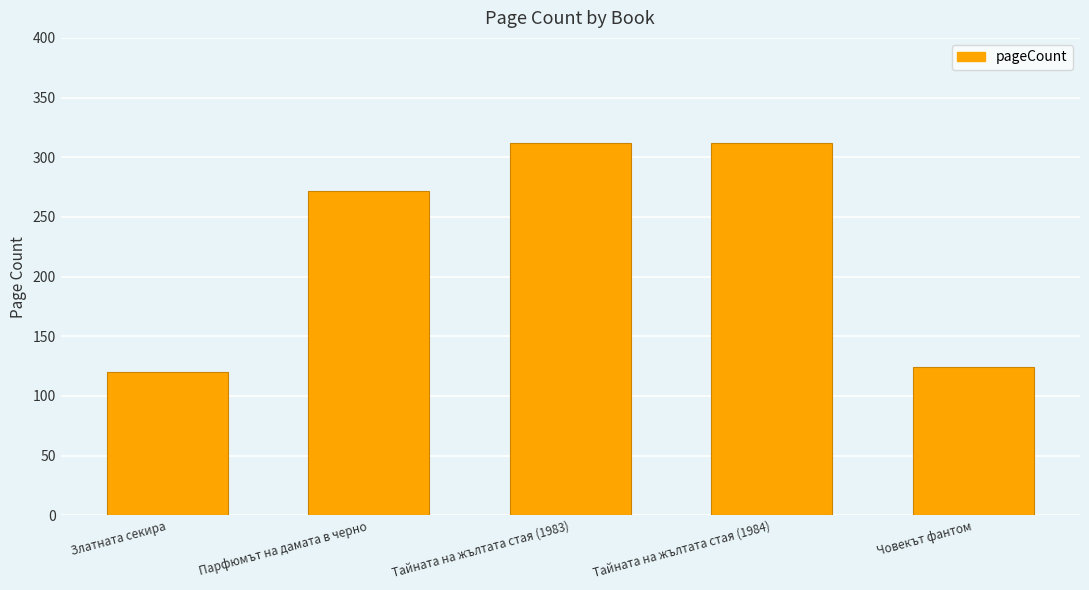

Approximately how many times larger is the value at Тайната на жълтата стая (1983) compared to Човекът фантом?

2.5